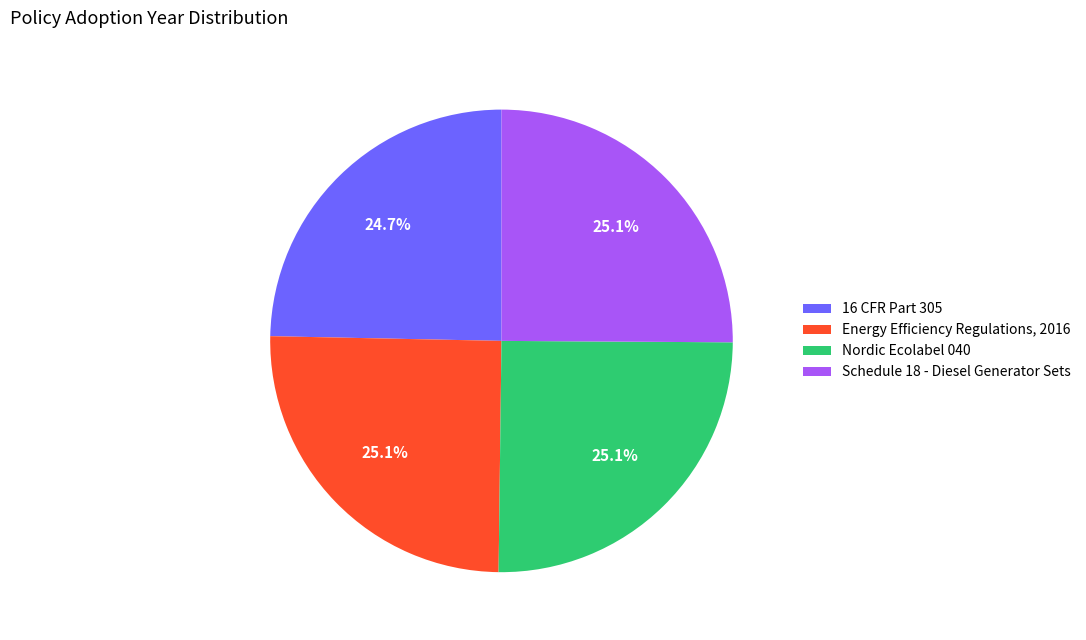

What is the ratio of the value at Schedule 18 - Diesel Generator Sets to the value at Nordic Ecolabel 040?

1.0